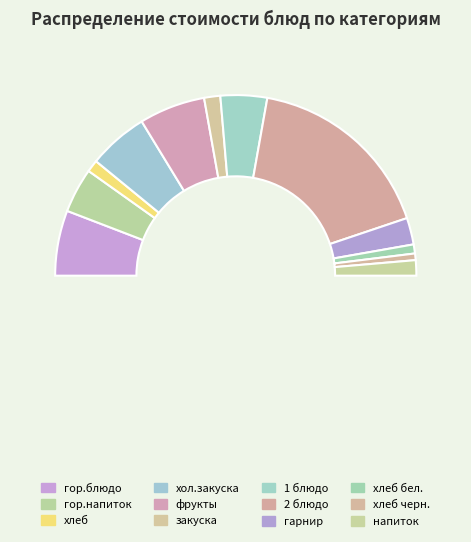

How many segments does this pie chart have?

12